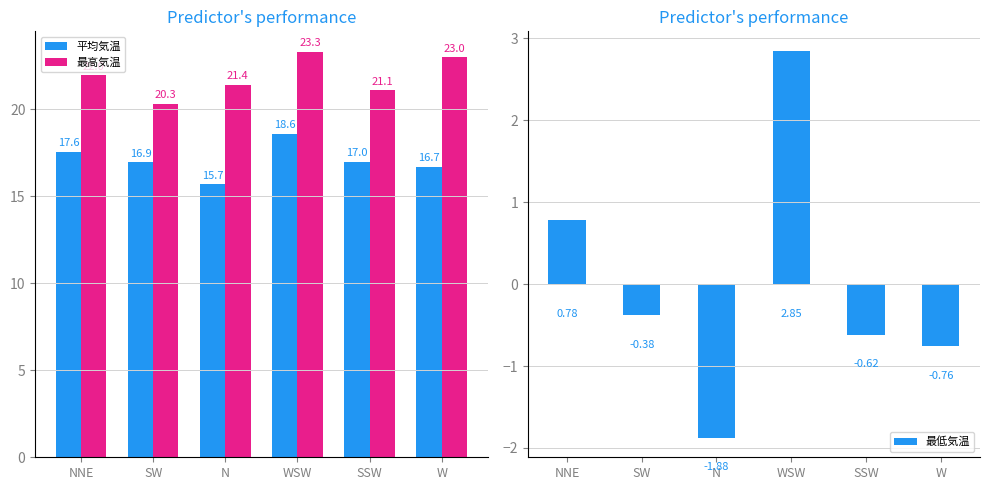

At which category does the chart reach its minimum across all series?

N